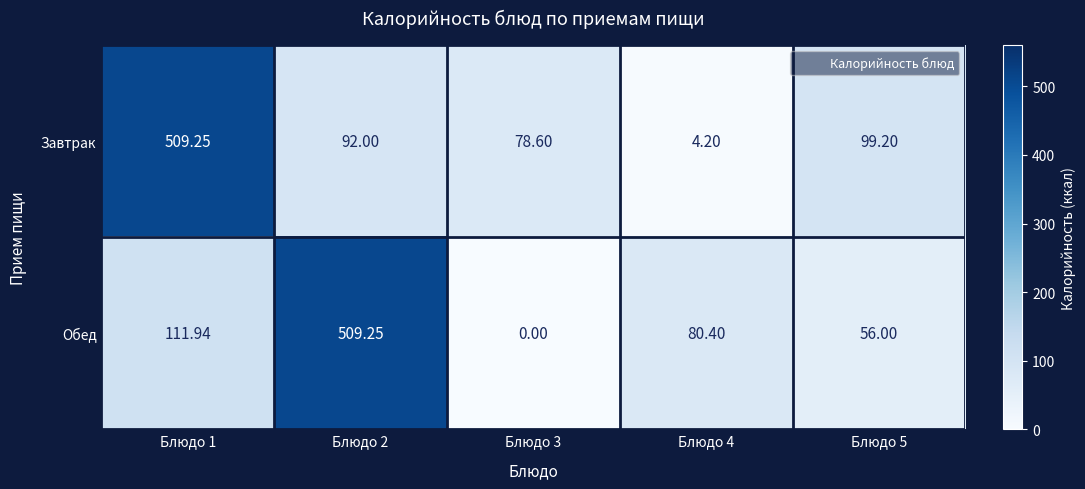

What is the spread (max minus min) of values at Блюдо 4?

76.2